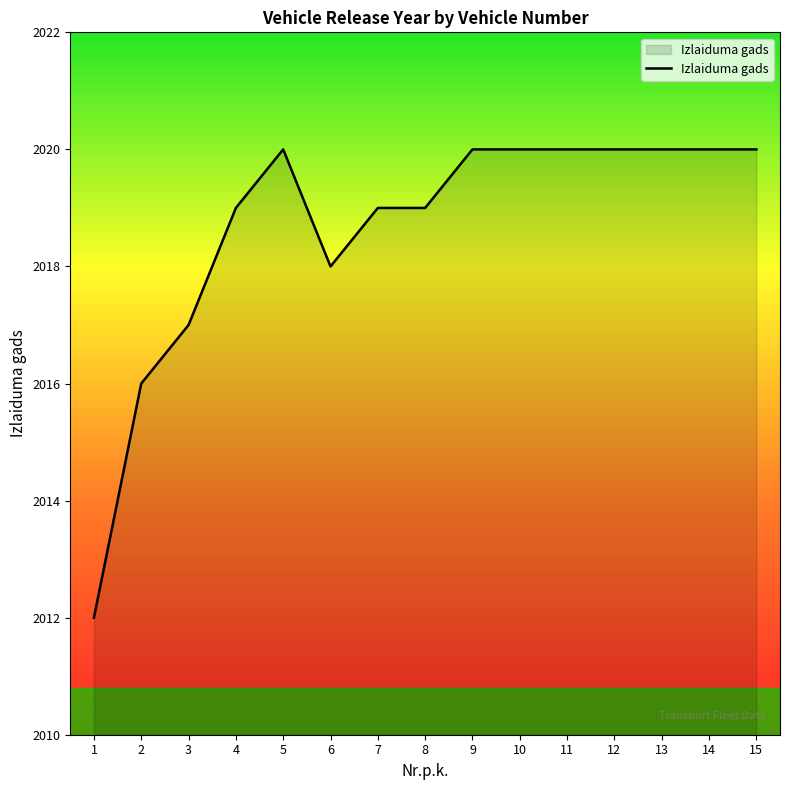

Reading left to right, transcribe all the data shown in this chart.

1=2012	2=2016	3=2017	4=2019	5=2020	6=2018	7=2019	8=2019	9=2020	10=2020	11=2020	12=2020	13=2020	14=2020	15=2020